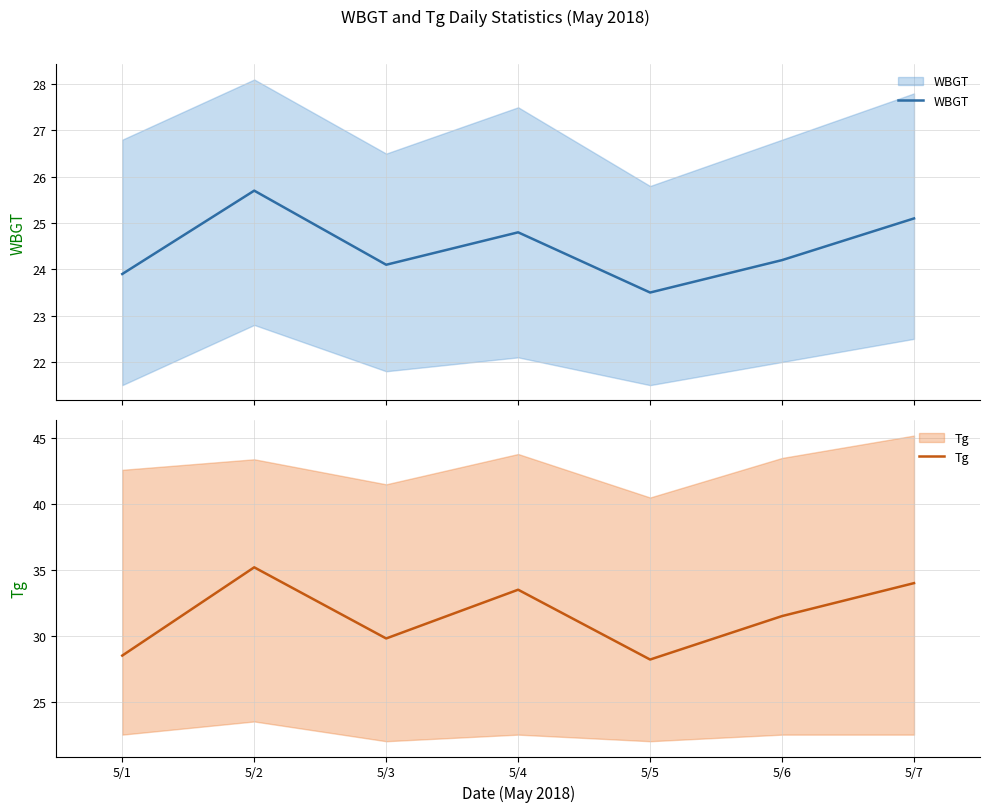

What is the sum of all Tg values?

220.7